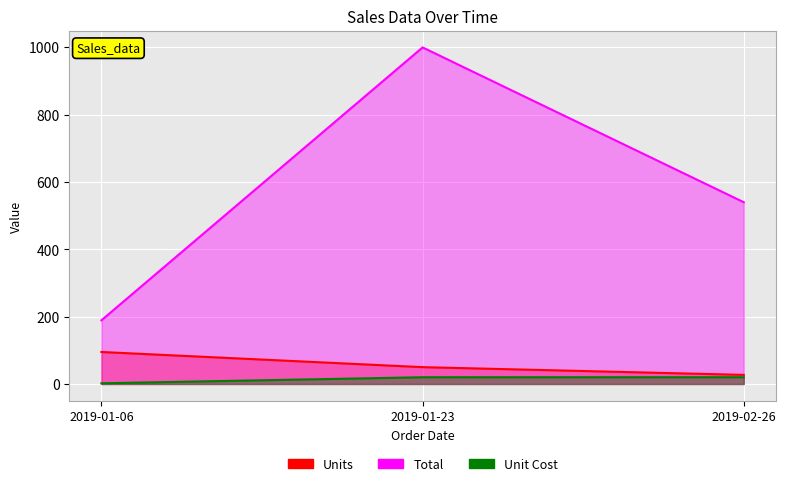

List the labels in order of Unit Cost value, largest first.

2019-01-23, 2019-02-26, 2019-01-06